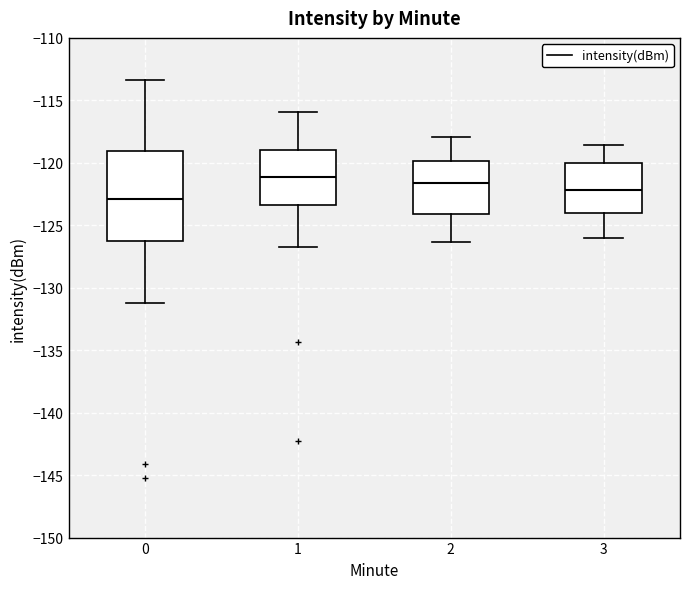

Where does the median line of the box at x = 0 sit on the y-axis? The values are not printed on the chart, so give them approximately, as read against the axis.

-123.0